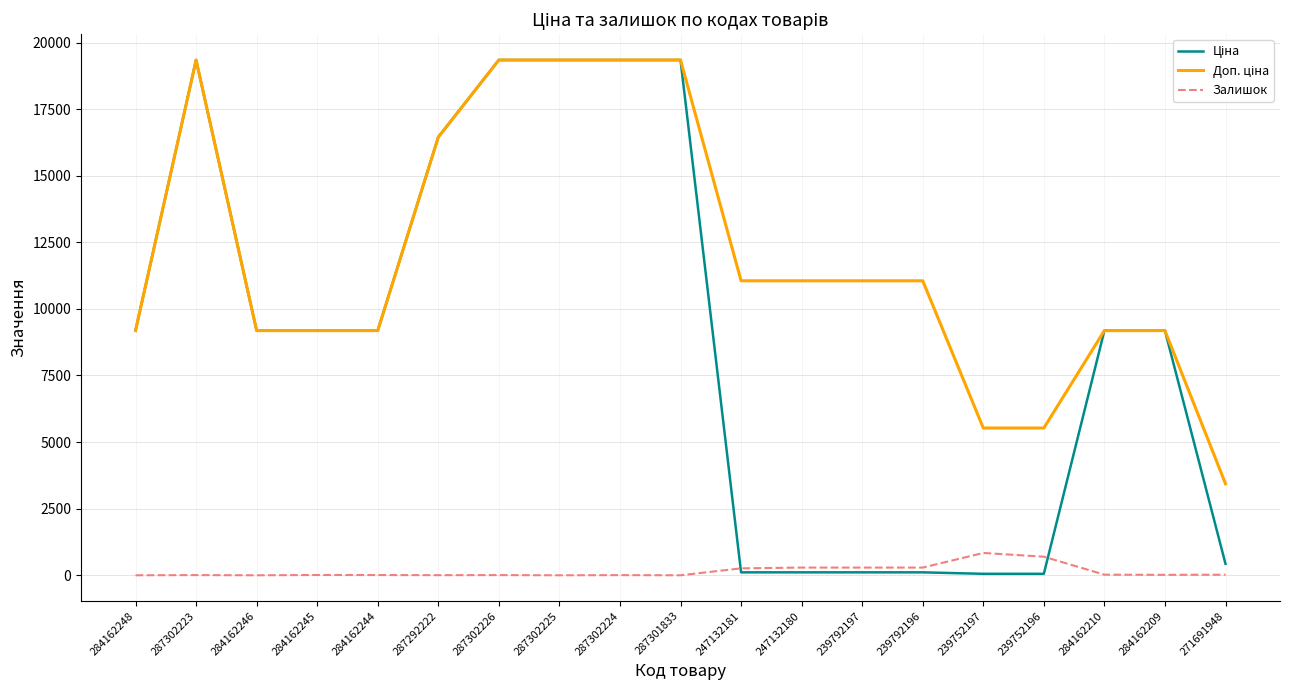

Is this an area chart (filled region under the line)?

No